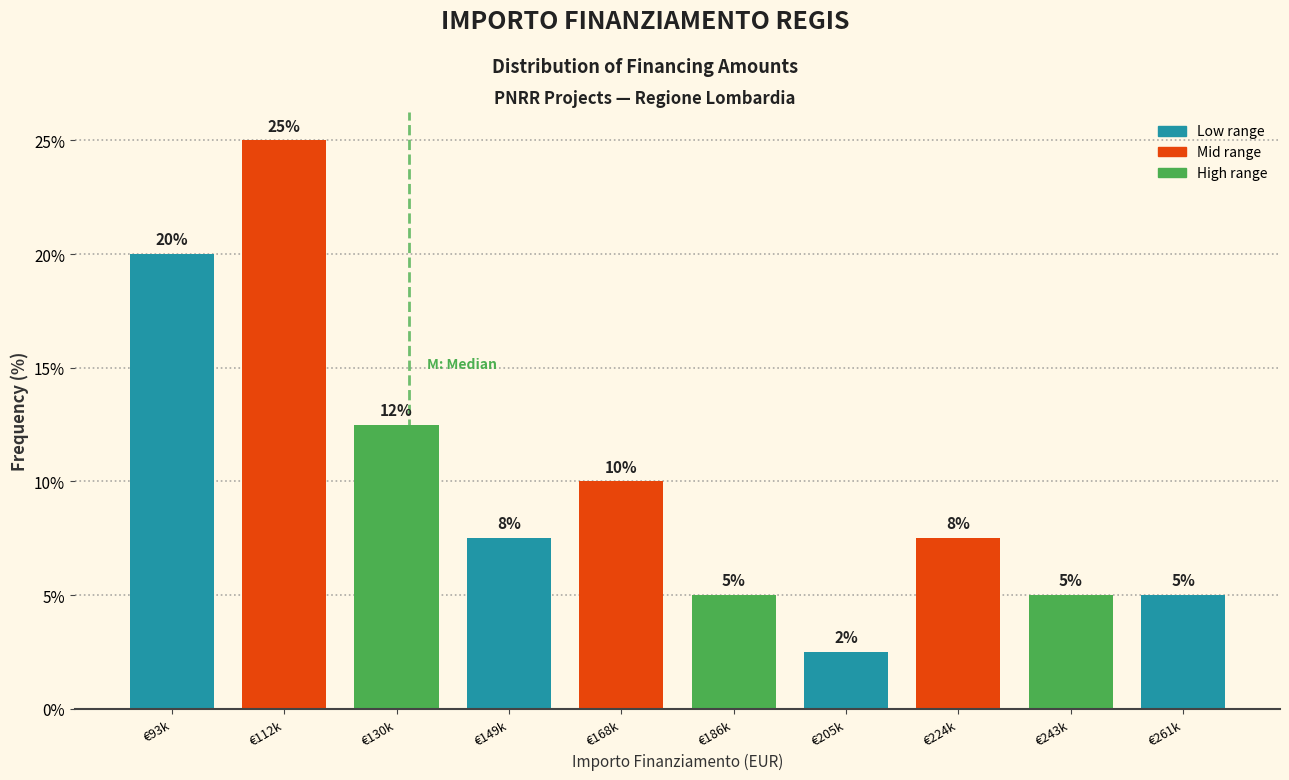

What is the maximum value shown in the chart?

25.0